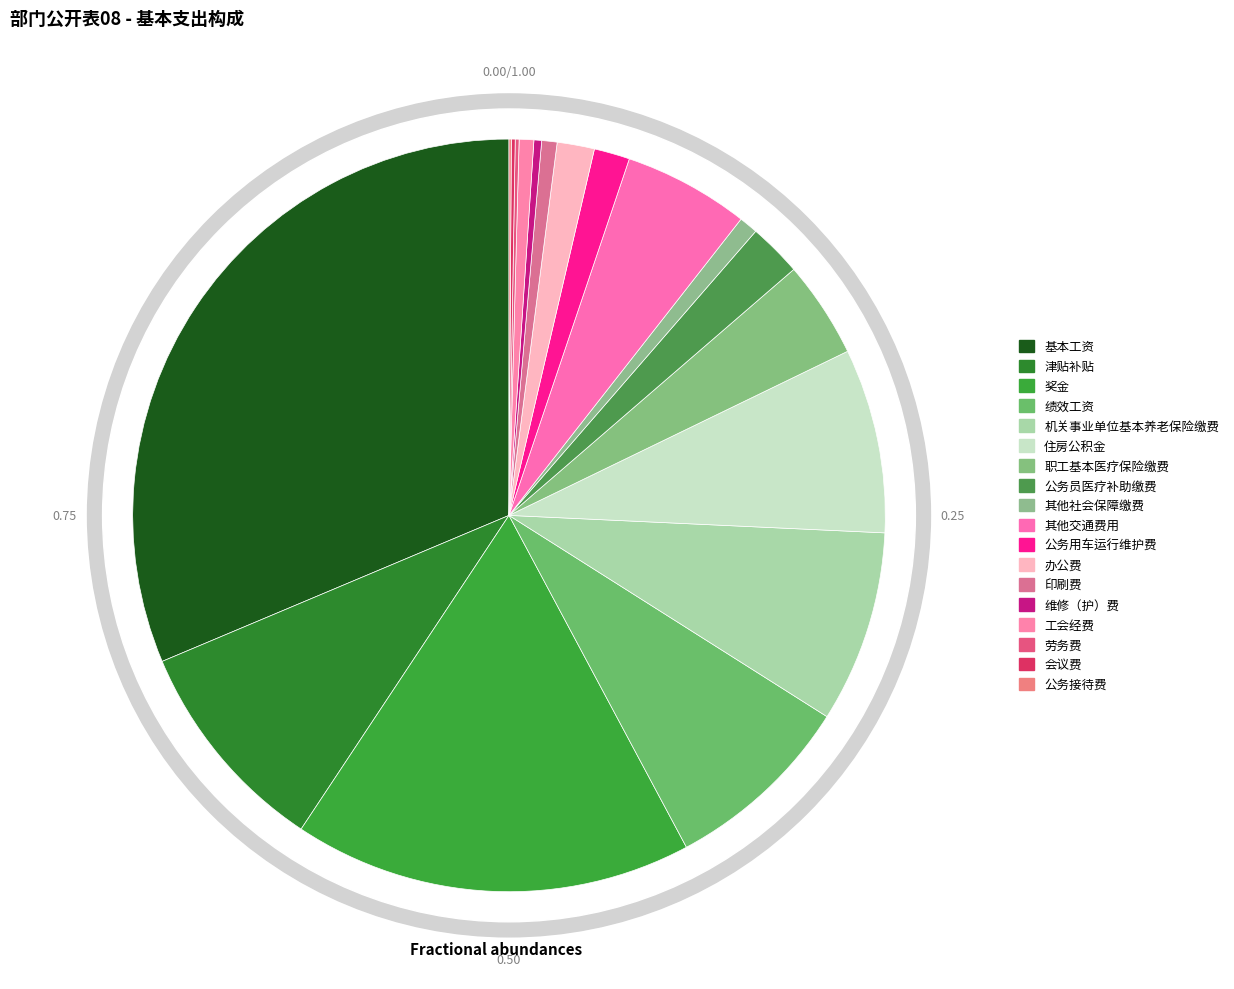

How many segments does this pie chart have?

2